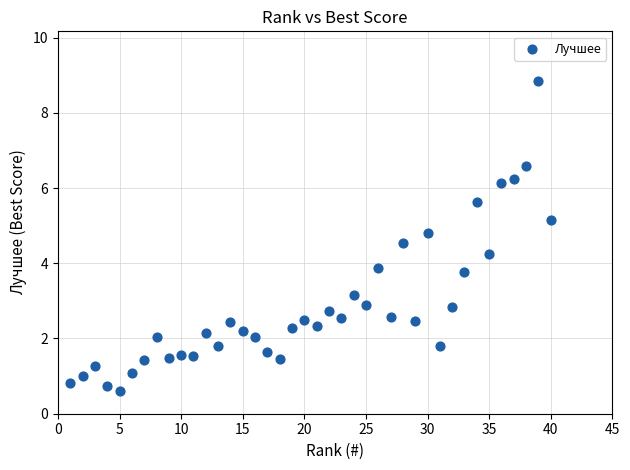

What is the range of X values (max minus min)?

39.0